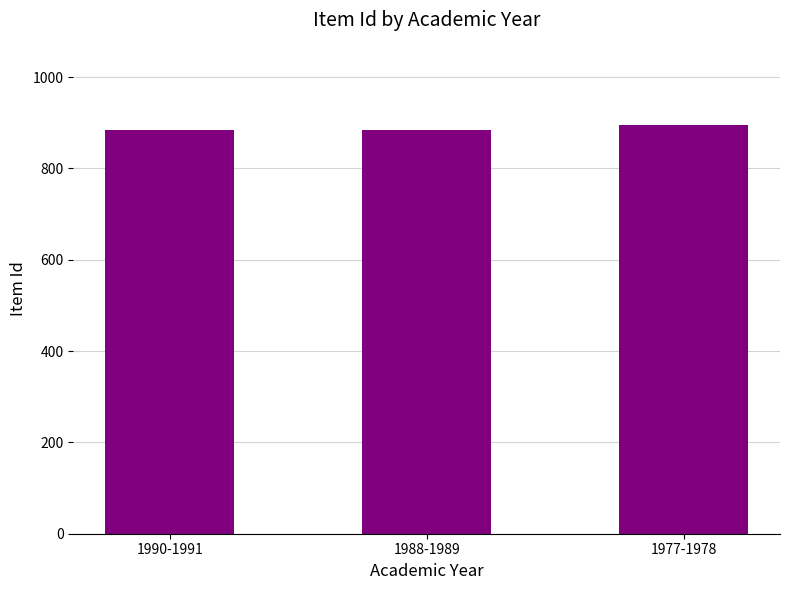

What is the maximum value shown in the chart?

896